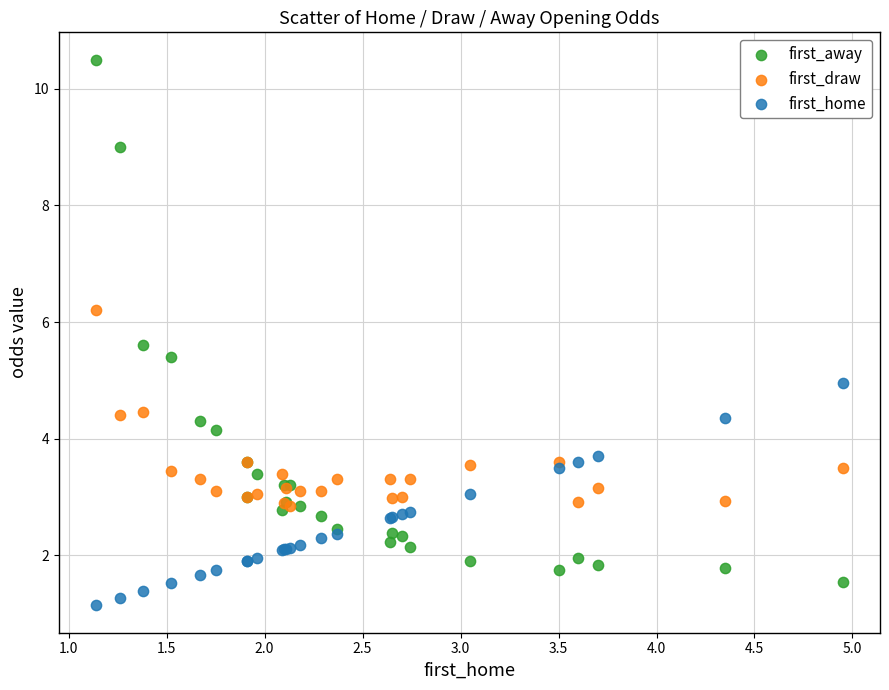

What are all the series names shown in the legend?

first_away, first_draw, first_home